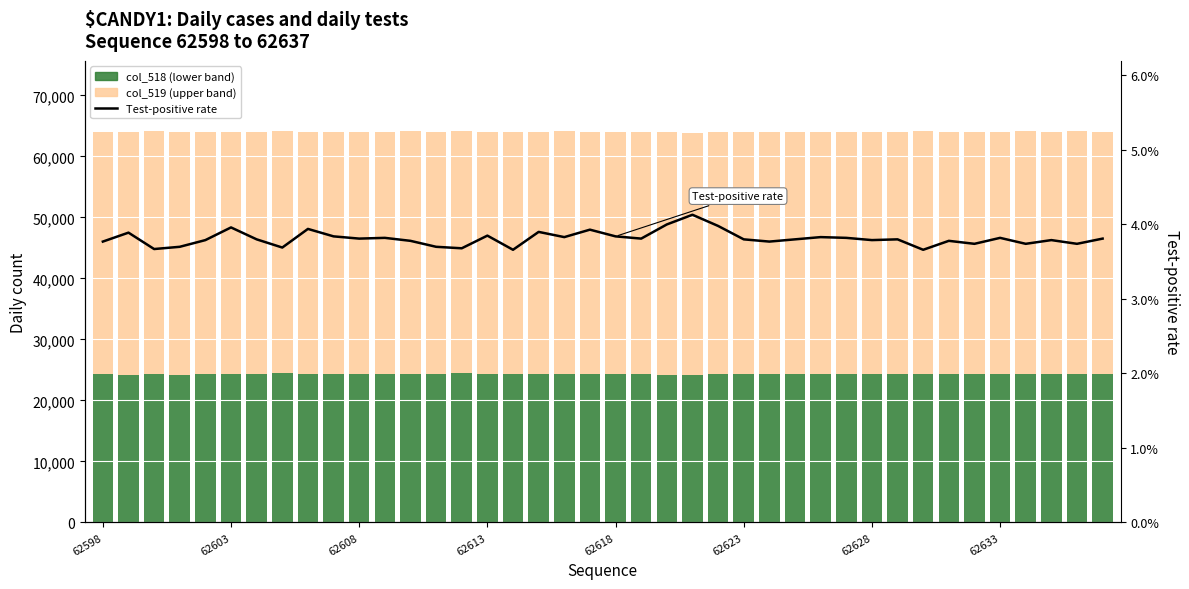

At which category is the sum across all series the highest?

38